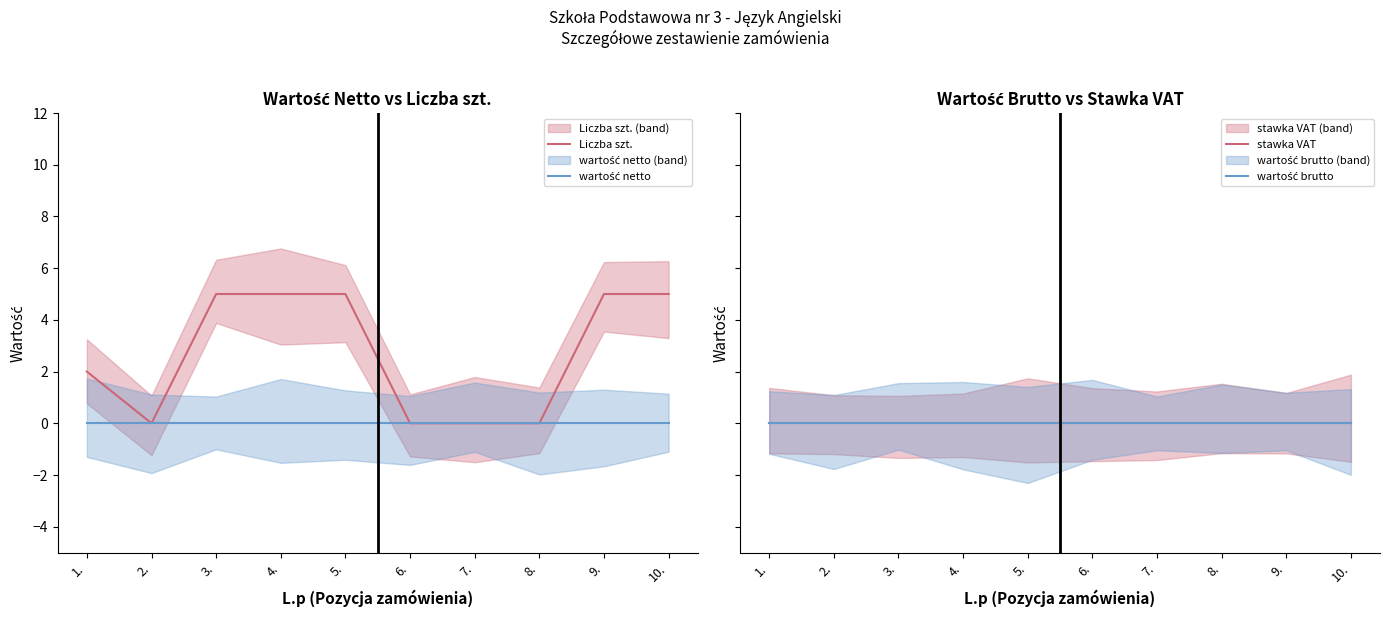

What is the label of the 6th point from the left?

6.